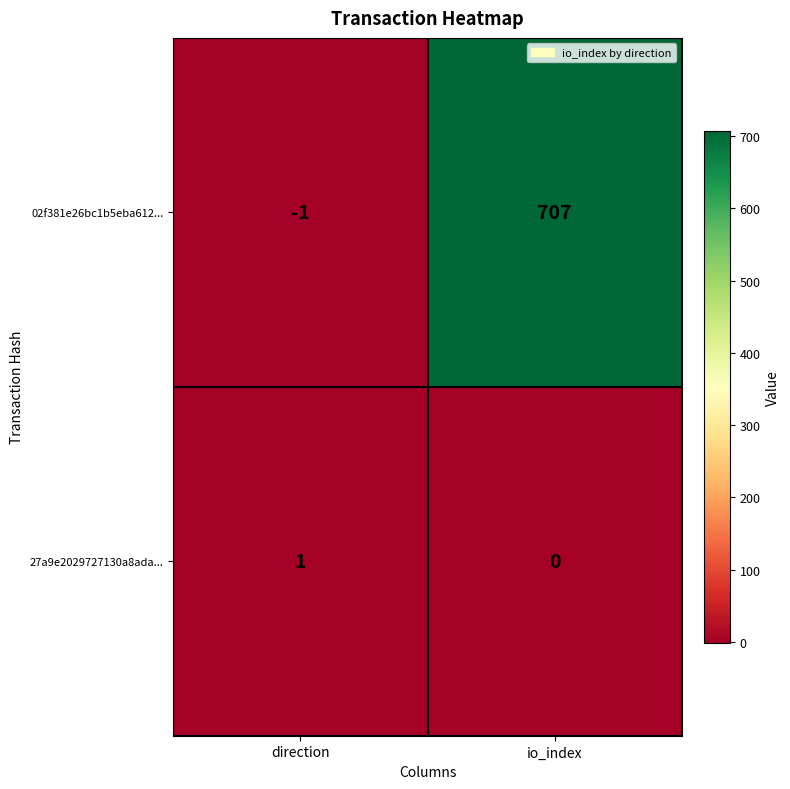

Between direction and io_index, which series saw the biggest shift?

02f381e26bc1b5eba612...